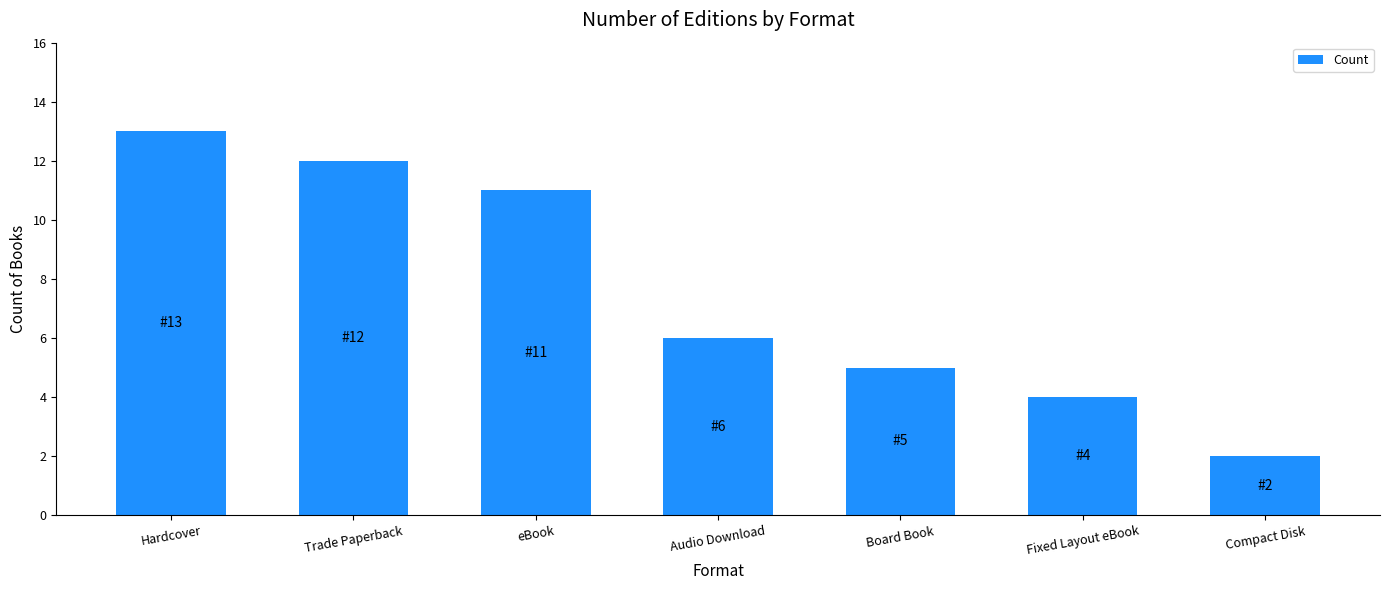

How many data points are less than 6?

3